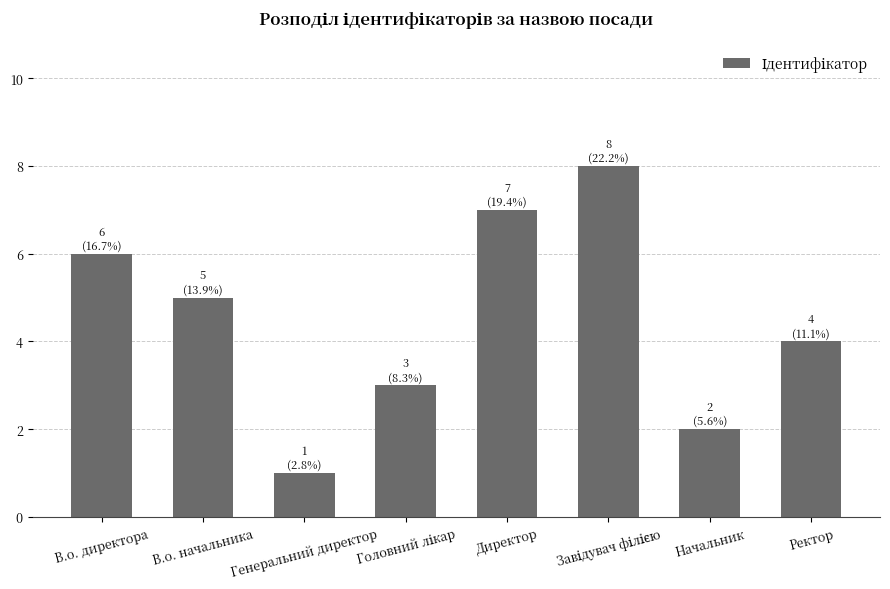

Approximately how many times larger is the value at Начальник compared to В.о. директора?

0.3